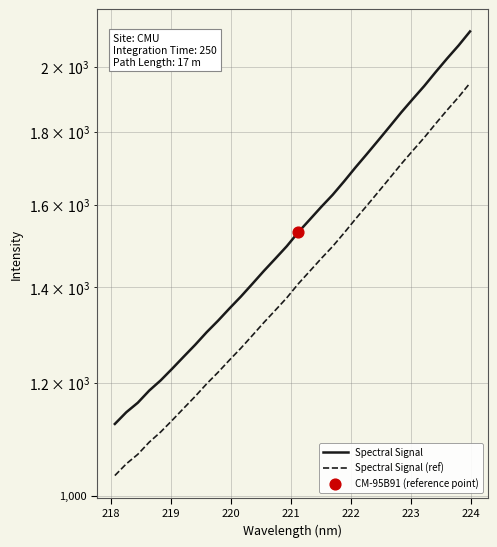

Which series reaches the maximum Y coordinate?

Spectral Signal